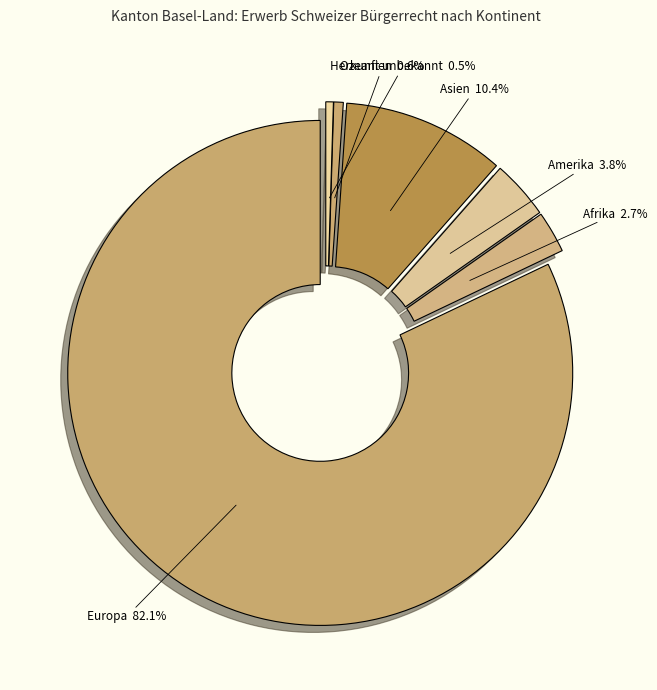

What percentage is NOT represented by Asien?

89.6%